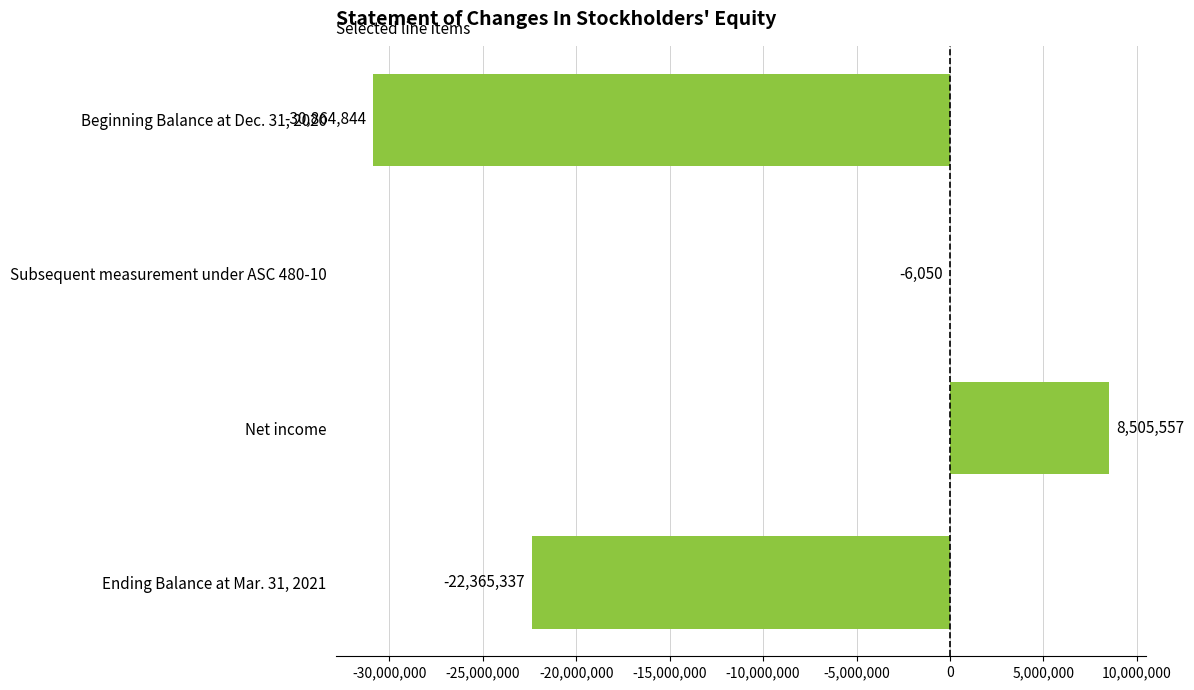

How many values are between -22365337 and 8505557?

3